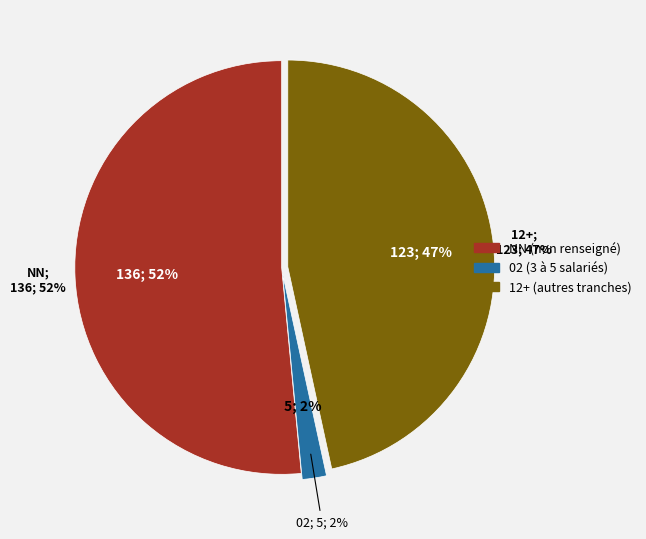

Does 21 account for over 50% of the chart?

No